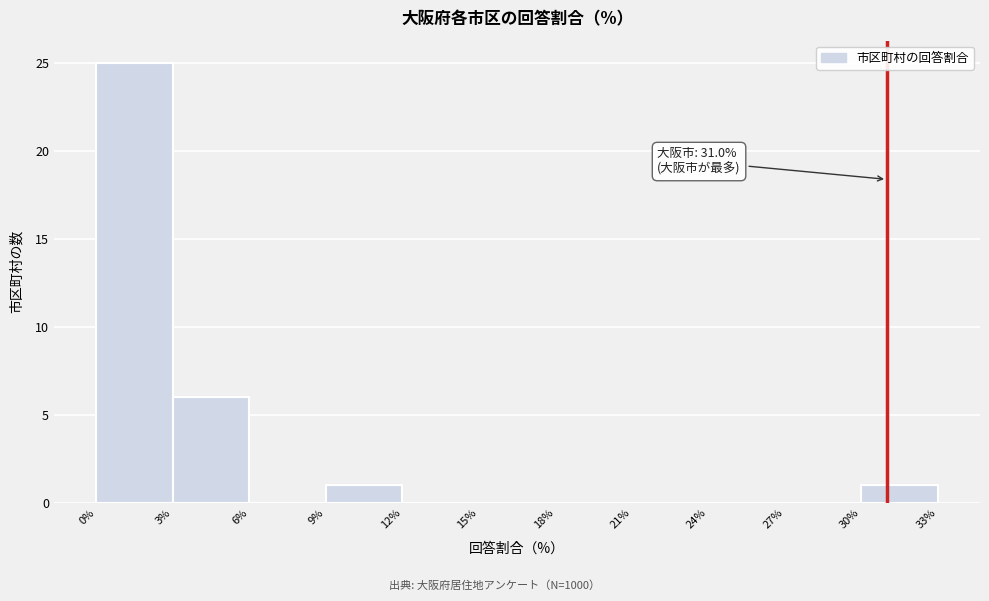

Over which range of the x-axis is the bar tallest?

0% to 3%